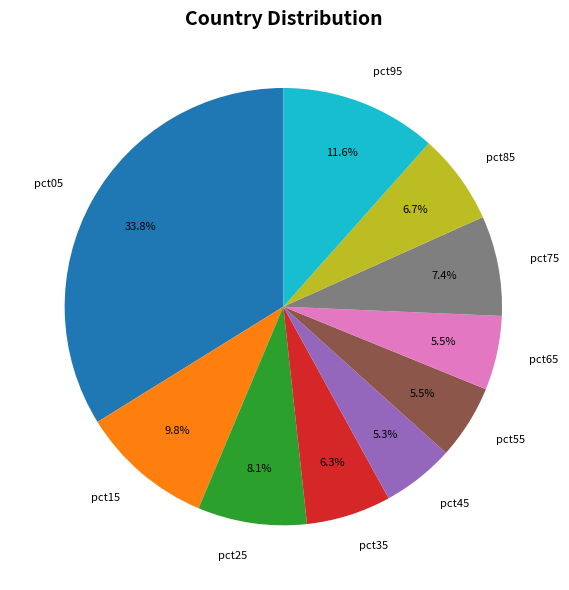

Is it true that pct95 is 12% of the pie?

True